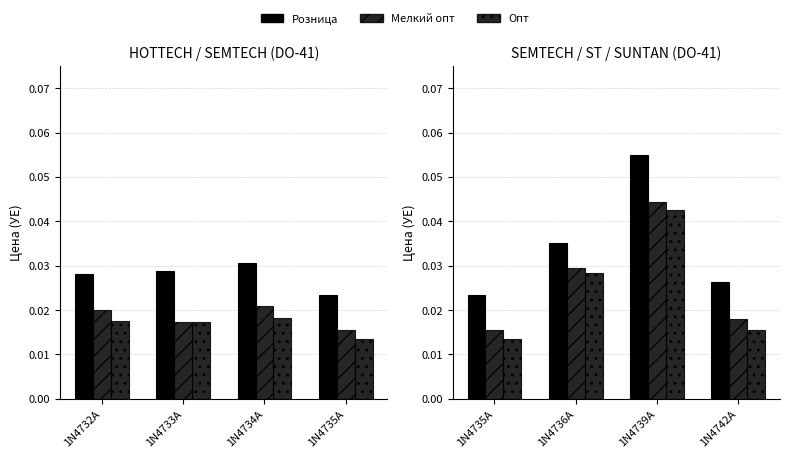

Are the bars grouped side by side (vs. stacked)?

Yes